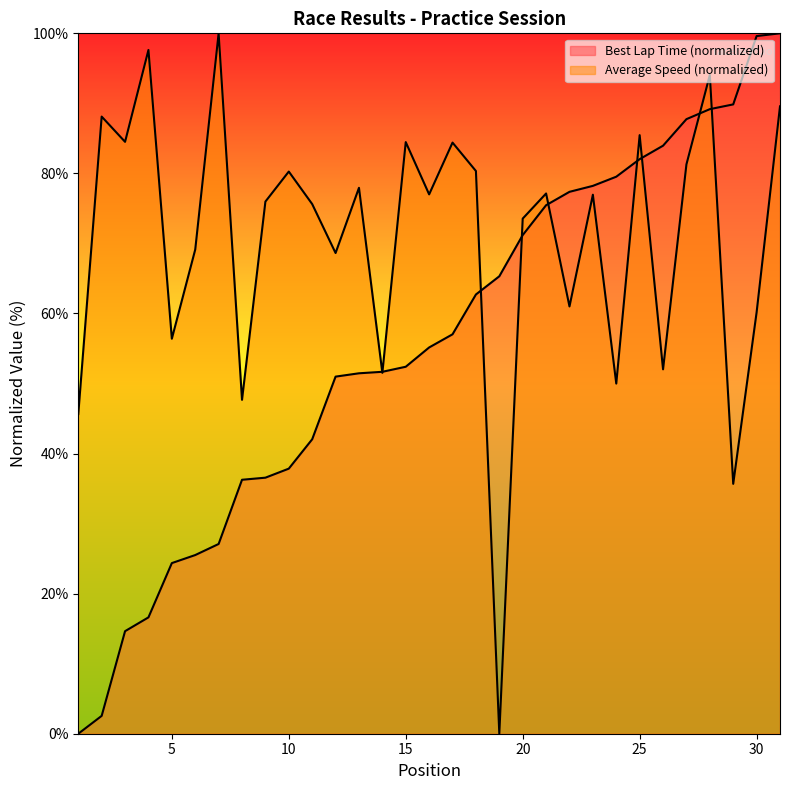

List the series in order of their overall mean, lowest first.

Best Lap Time (s), Average Speed (km/h)